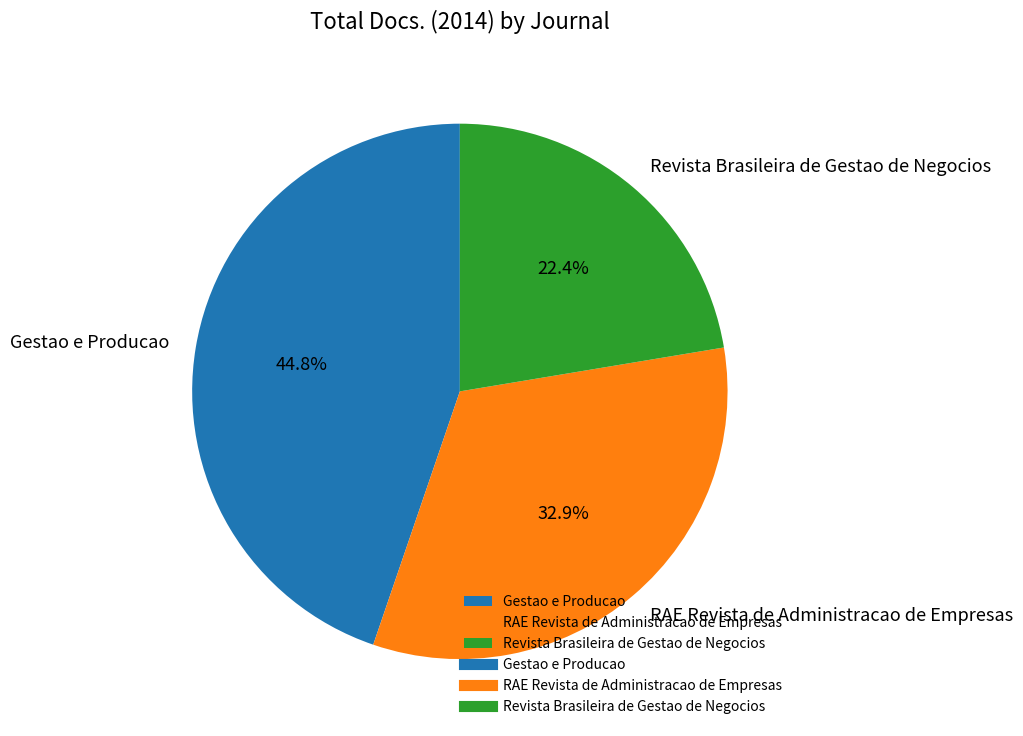

Is it true that Gestao e Producao is 45% of the pie?

True